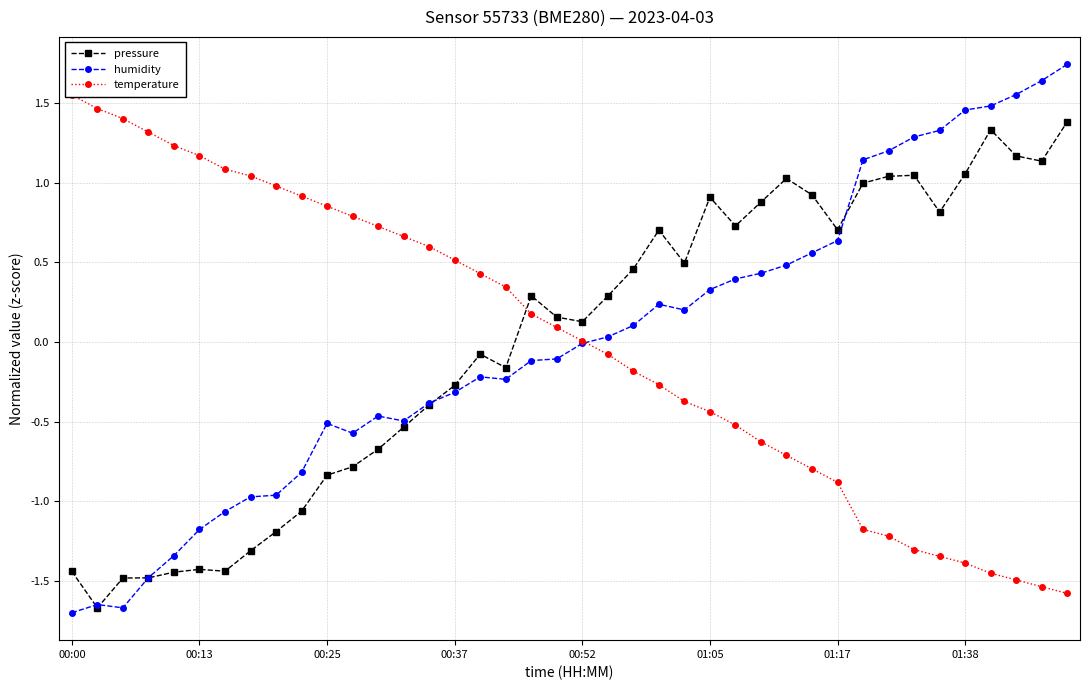

True or false: pressure has more than 0 interior local peaks.

True